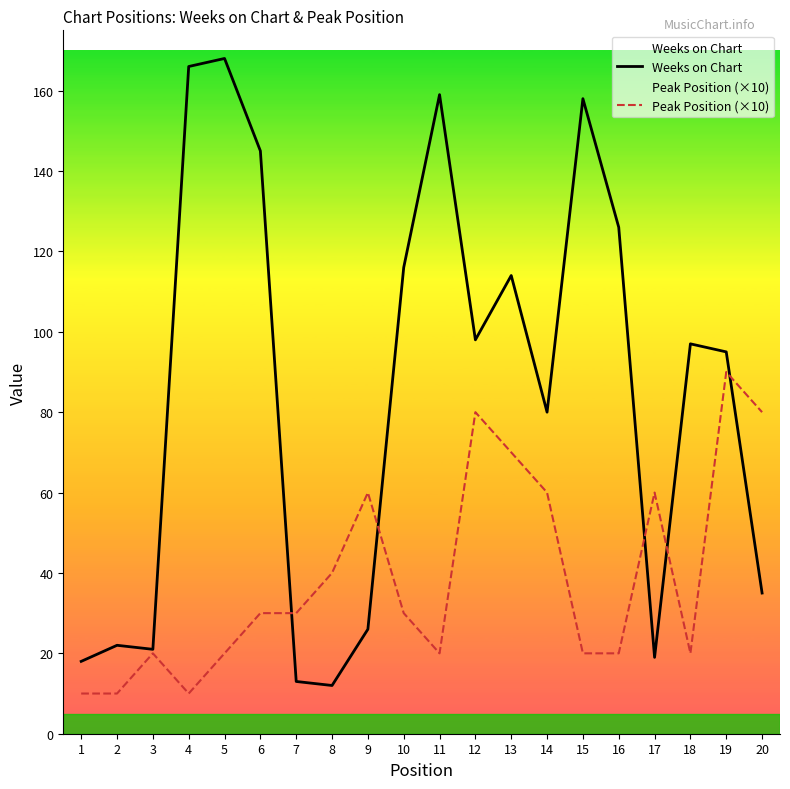

What are all the series names shown in the legend?

Weeks on Chart, Peak Position (×10)